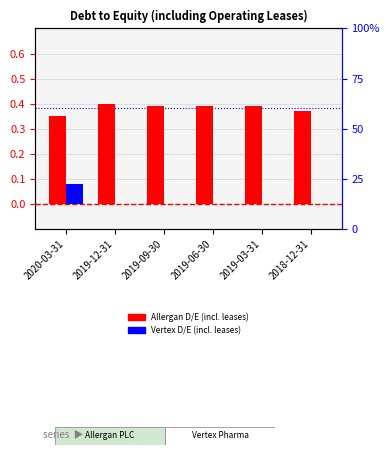

How many groups of bars are there?

6